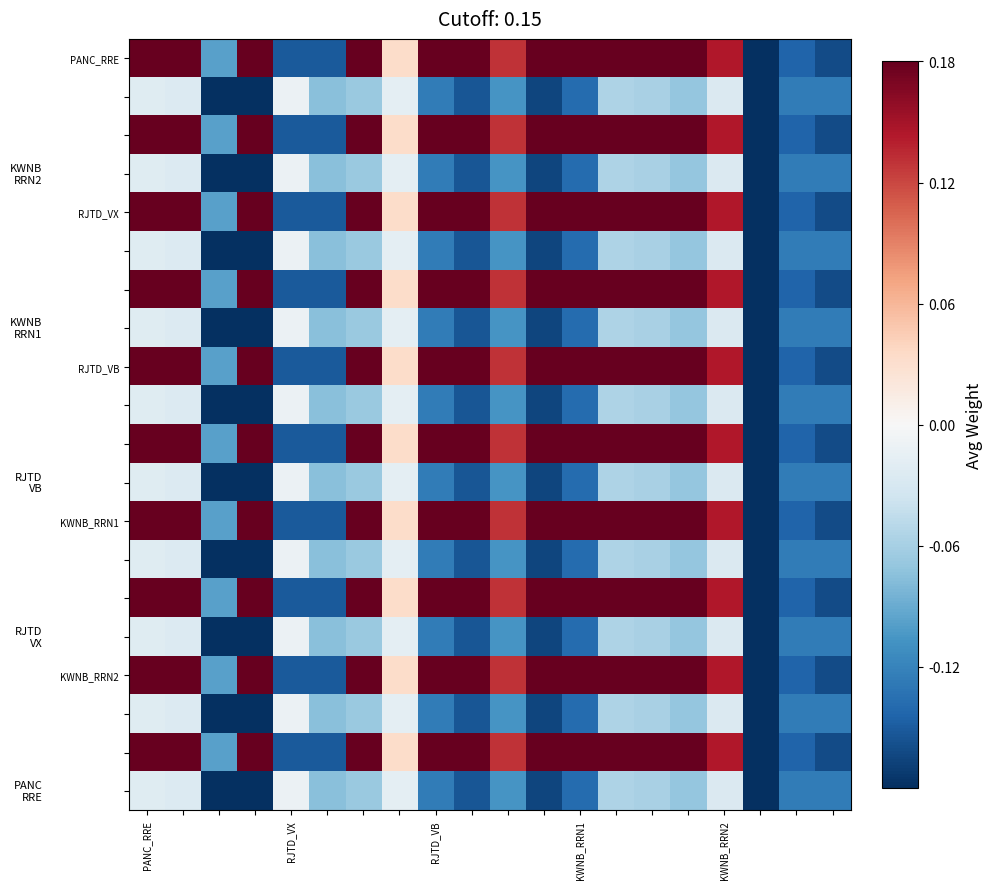

How many data points does each series have?

20